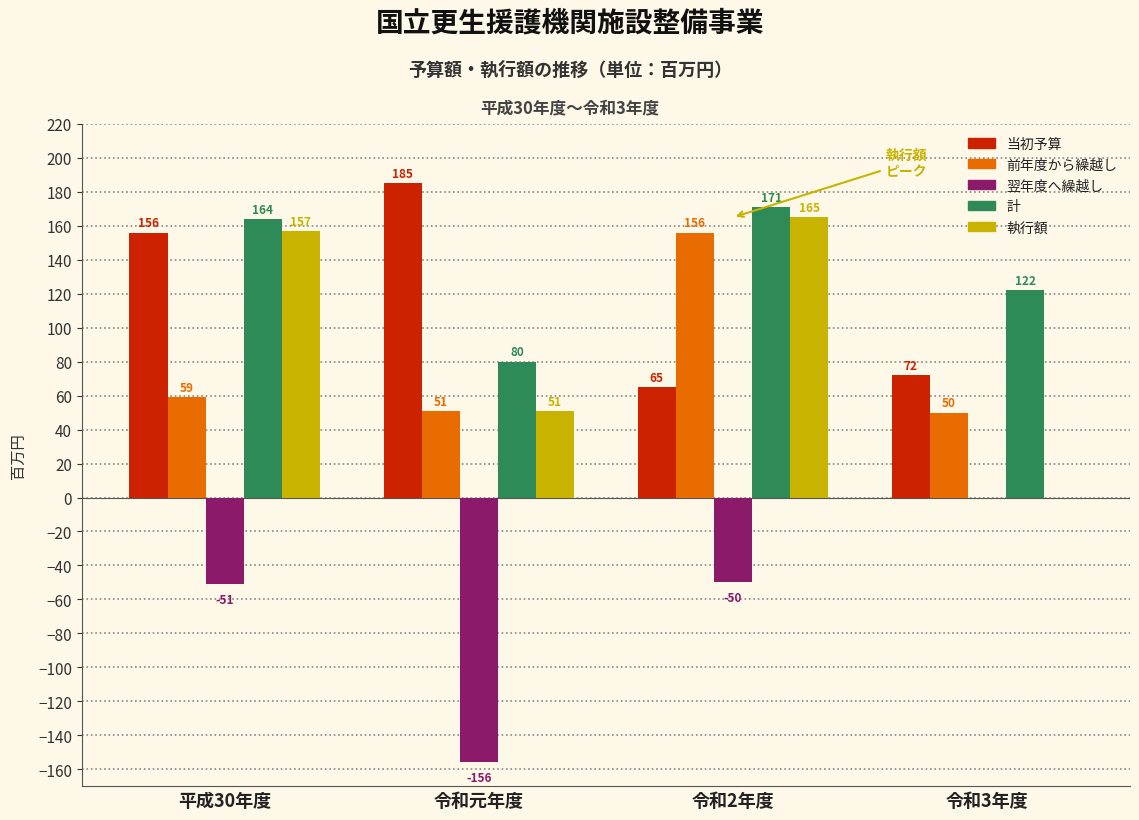

Reading left to right, transcribe all the data shown in this chart.

当初予算: 平成30年度=156	令和元年度=185	令和2年度=65	令和3年度=72
前年度から繰越し: 平成30年度=59	令和元年度=51	令和2年度=156	令和3年度=50
翌年度へ繰越し: 平成30年度=-51	令和元年度=-156	令和2年度=-50	令和3年度=0
計: 平成30年度=164	令和元年度=80	令和2年度=171	令和3年度=122
執行額: 平成30年度=157	令和元年度=51	令和2年度=165	令和3年度=0